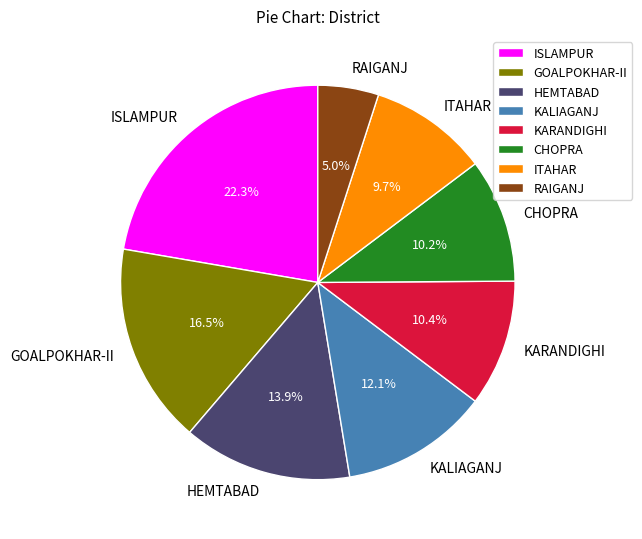

The ISLAMPUR slice represents 22% of the pie. True or false?

True